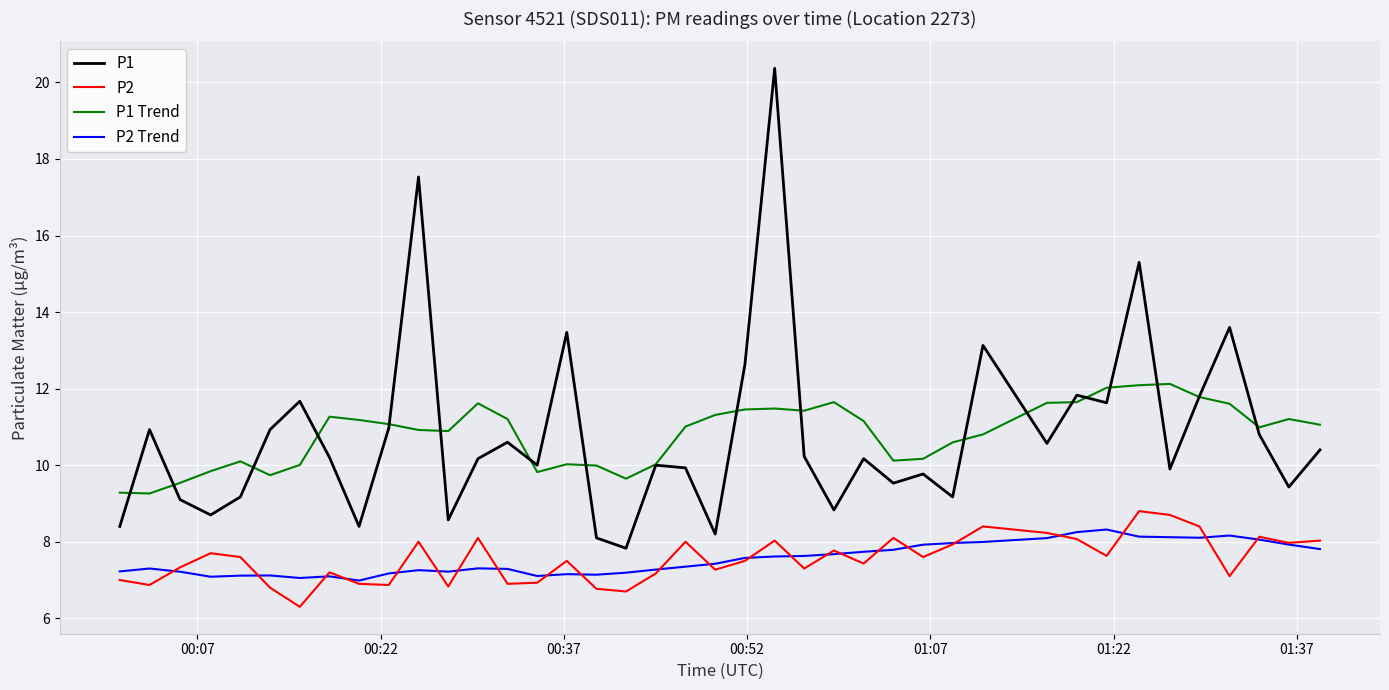

True or false: P2 Trend and P1 Trend intersect in this chart.

False